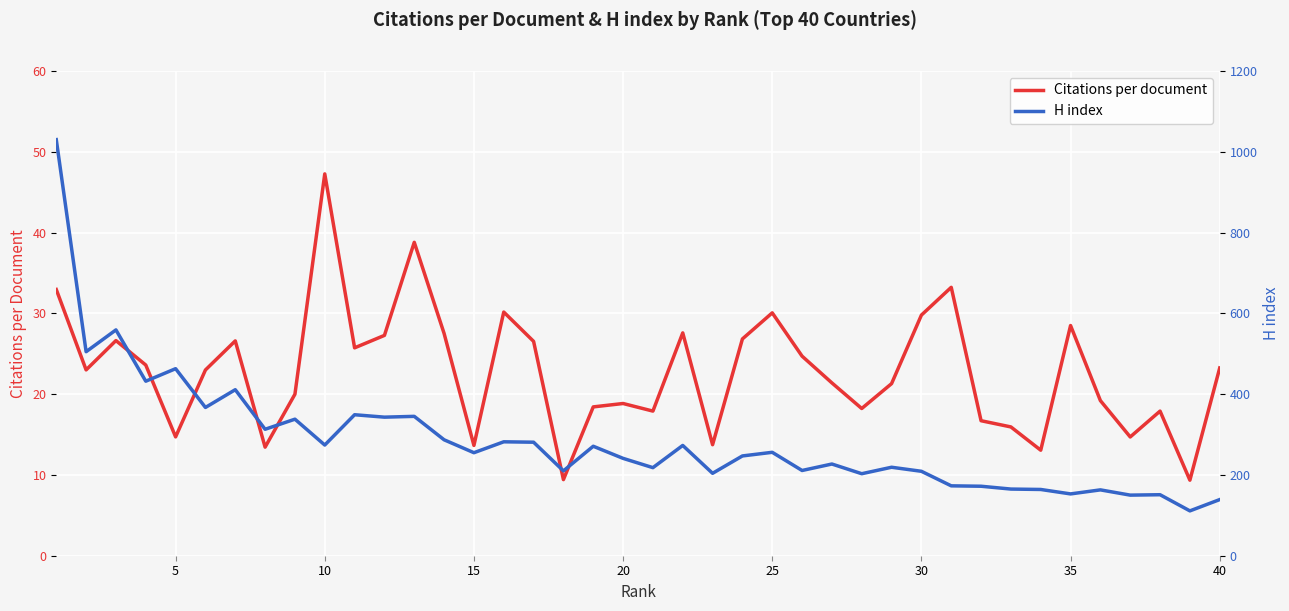

Which series has the largest range (max minus min)?

H index